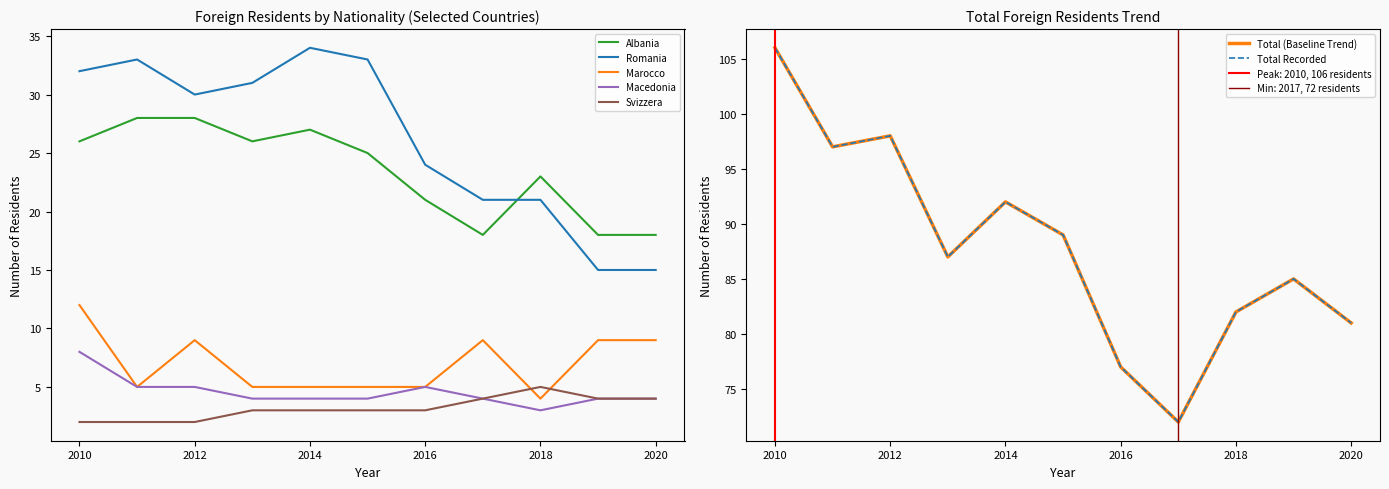

What is the sum of all Svizzera values?

35